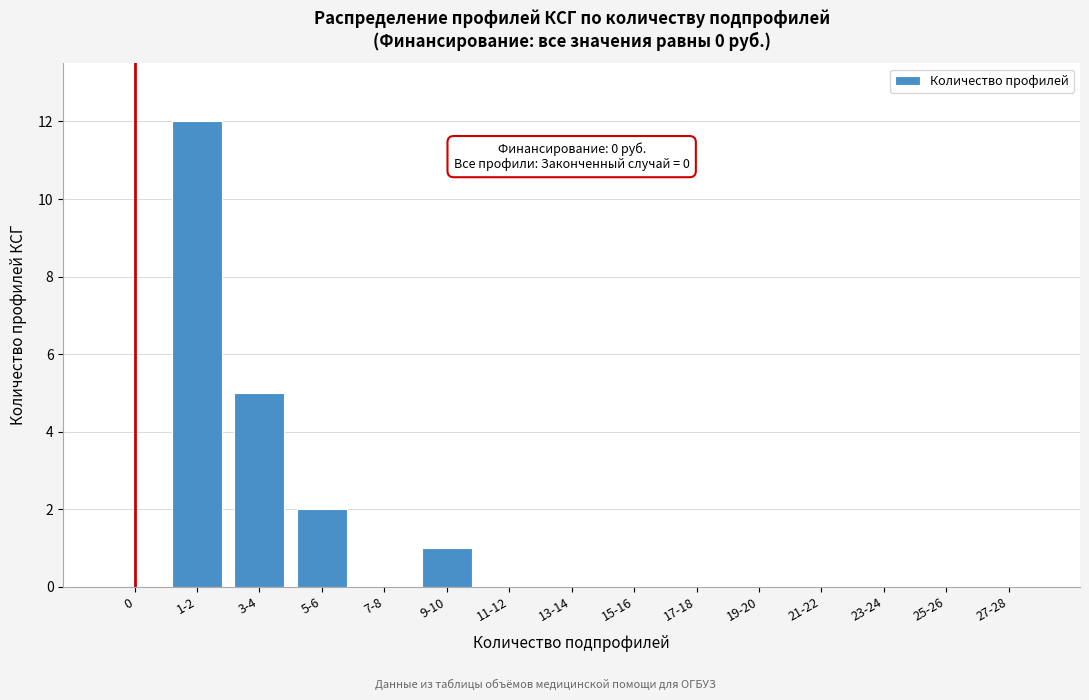

Reading left to right, what are all the values shown in this chart?

0=0	1-2=12	3-4=5	5-6=2	7-8=0	9-10=1	11-12=0	13-14=0	15-16=0	17-18=0	19-20=0	21-22=0	23-24=0	25-26=0	27-28=0